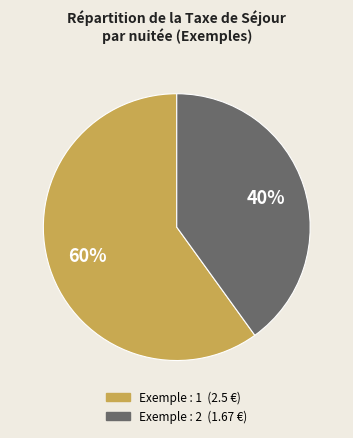

Is there a majority slice in this chart?

Yes